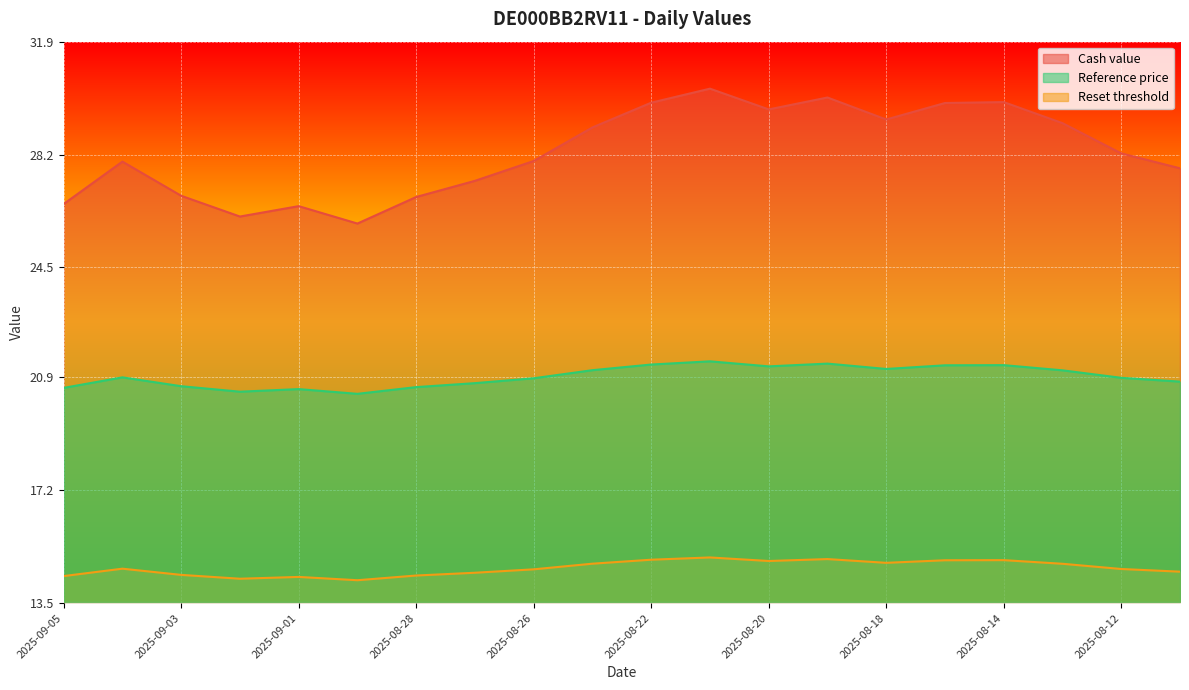

Which series has the widest spread of values?

Cash value